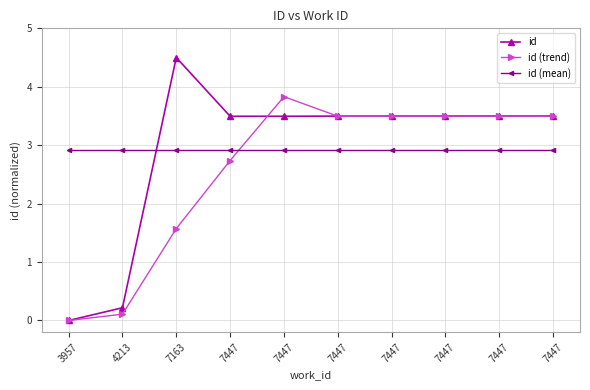

What is the value of the id point at the 2nd from the left?

0.2